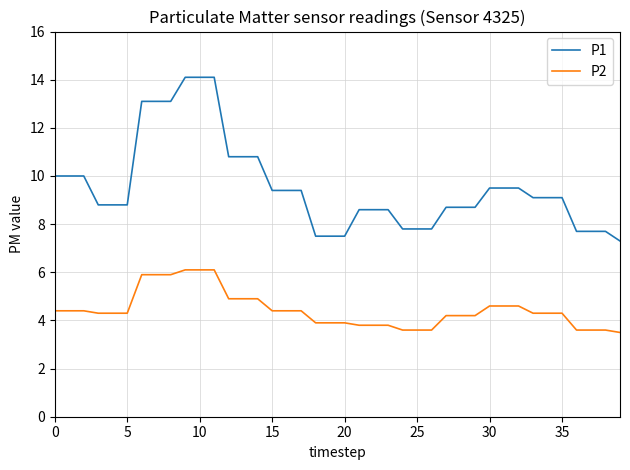

What is the minimum value for P2?

3.5